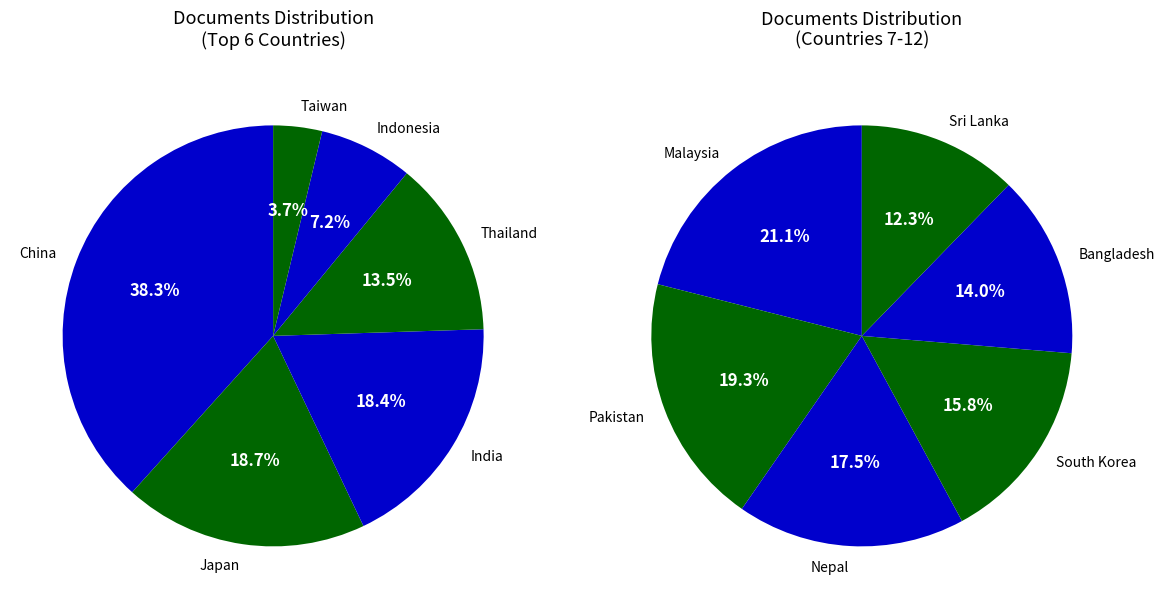

Combined, do India and Pakistan account for over 50%?

No